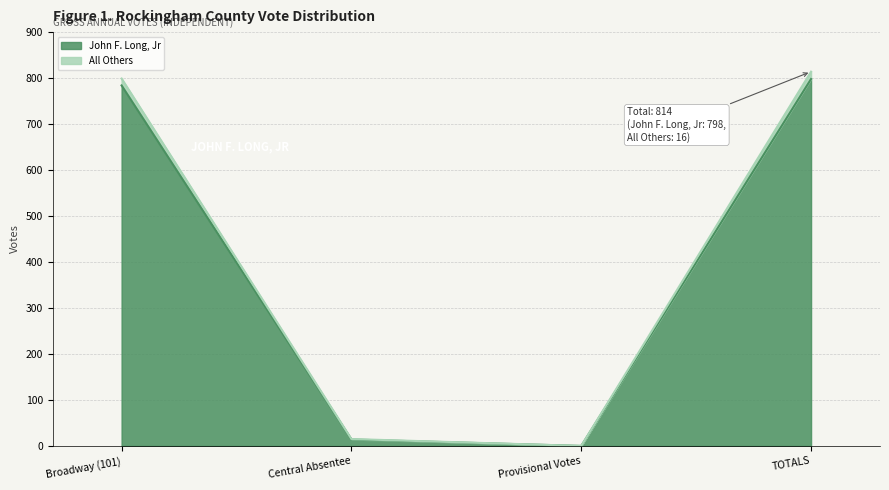

List the labels in order of All Others value, largest first.

TOTALS, Broadway (101), Central Absentee, Provisional Votes